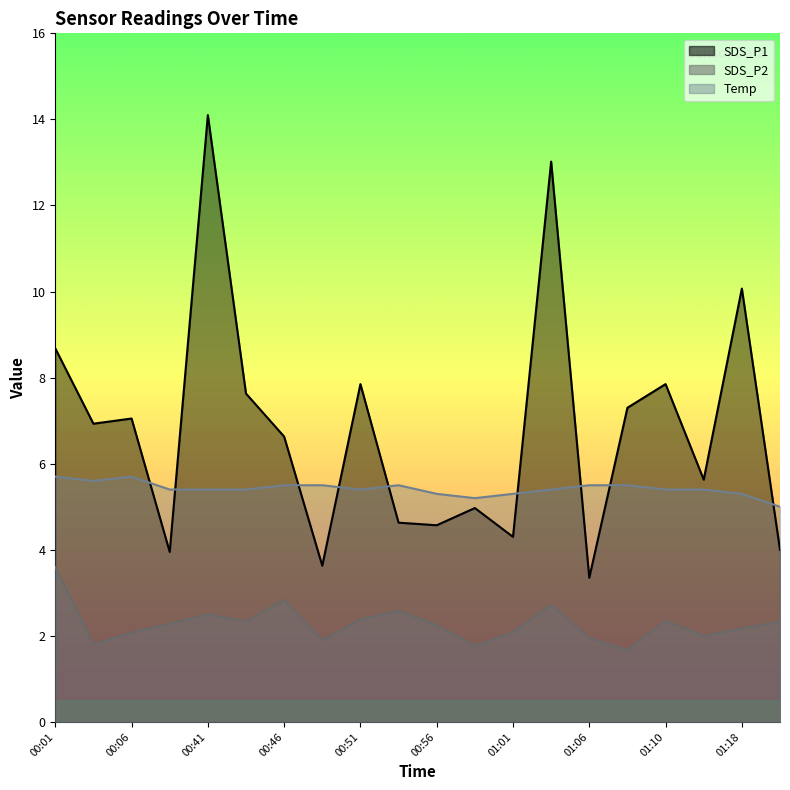

Reading right to left, transcribe all the data shown in this chart.

SDS_P1: 4.0	10.1	5.6	7.8	7.3	3.4	13.0	4.3	5.0	4.6	4.6	7.8	3.6	6.6	7.6	14.1	4.0	7.0	6.9	8.7
SDS_P2: 2.3	2.2	2.0	2.4	1.7	1.9	2.7	2.1	1.8	2.2	2.6	2.4	1.9	2.8	2.3	2.5	2.3	2.1	1.8	3.6
Temp: 5.0	5.3	5.4	5.4	5.5	5.5	5.4	5.3	5.2	5.3	5.5	5.4	5.5	5.5	5.4	5.4	5.4	5.7	5.6	5.7